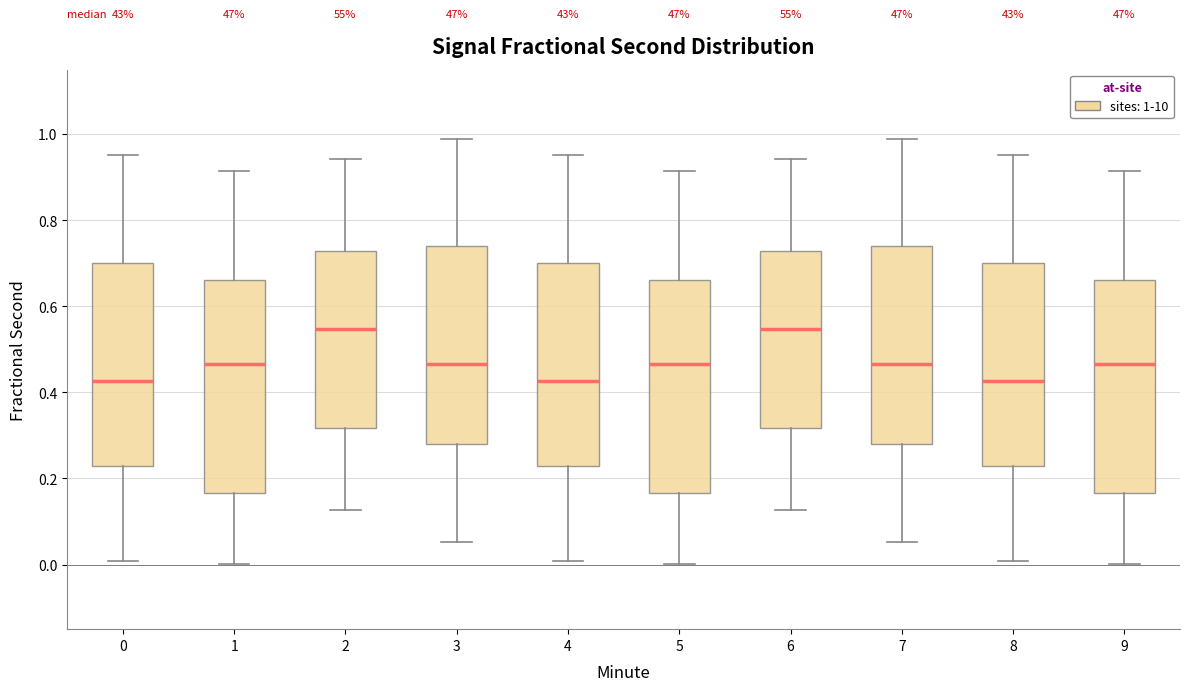

Reading left to right, read every box against the y-axis: the position of its median line, the range the box covers, and the ends of its whiskers. The values are not printed on the chart, so give them approximately, as read against the axis.

0: median 0.42, box 0.22 to 0.70, whiskers 0.00 to 0.96
1: median 0.46, box 0.16 to 0.66, whiskers 0.00 to 0.92
2: median 0.54, box 0.32 to 0.72, whiskers 0.12 to 0.94
3: median 0.46, box 0.28 to 0.74, whiskers 0.06 to 0.98
4: median 0.42, box 0.22 to 0.70, whiskers 0.00 to 0.96
5: median 0.46, box 0.16 to 0.66, whiskers 0.00 to 0.92
6: median 0.54, box 0.32 to 0.72, whiskers 0.12 to 0.94
7: median 0.46, box 0.28 to 0.74, whiskers 0.06 to 0.98
8: median 0.42, box 0.22 to 0.70, whiskers 0.00 to 0.96
9: median 0.46, box 0.16 to 0.66, whiskers 0.00 to 0.92